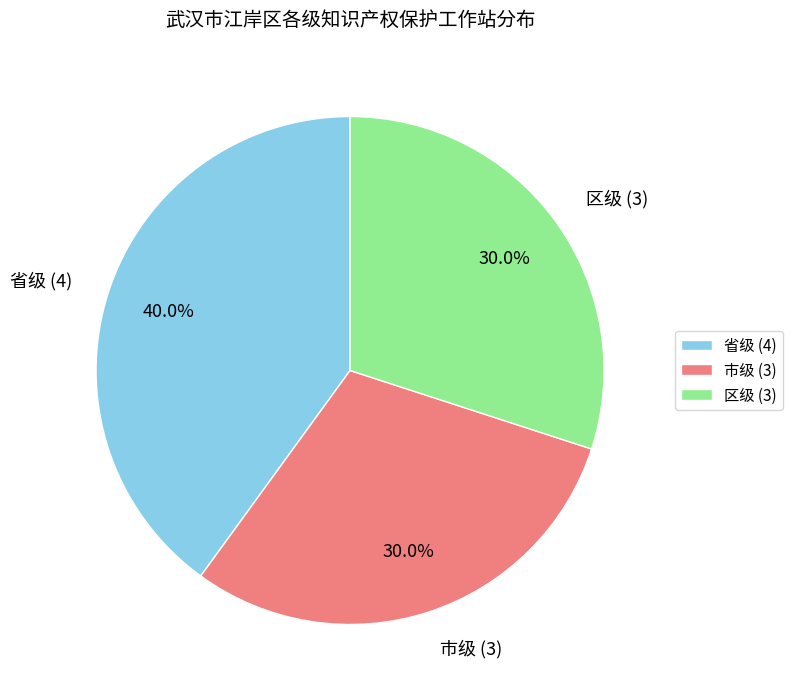

To the nearest percent, what percentage of the pie is 区级?

30%